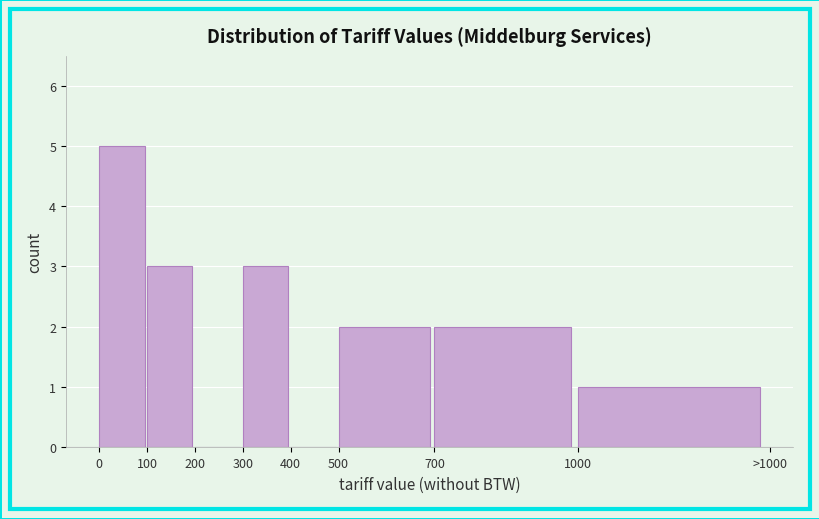

Reading left to right, extract all data points from this chart.

0=5	100=3	200=0	300=3	400=0	500=2	700=2	1000=1